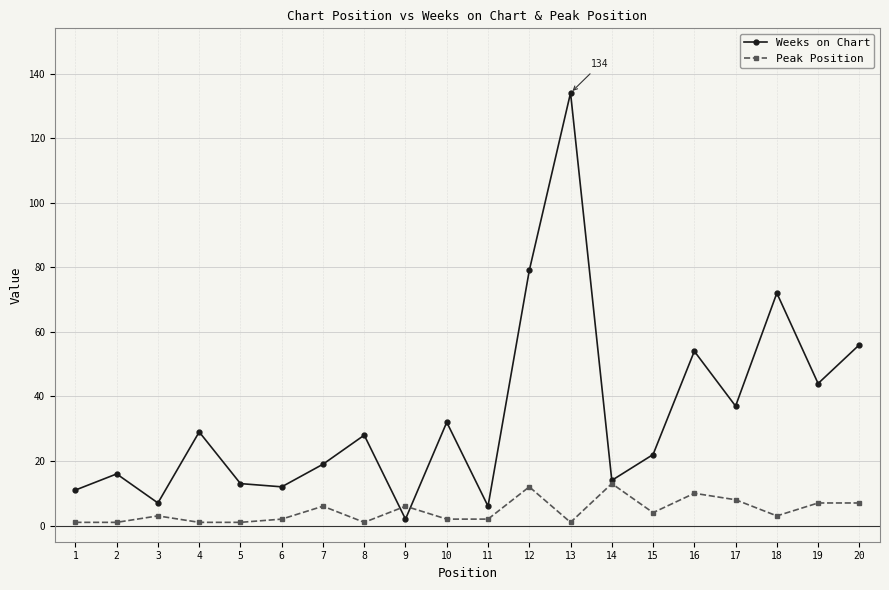

At 6, list the series in order from largest to smallest.

Weeks on Chart, Peak Position